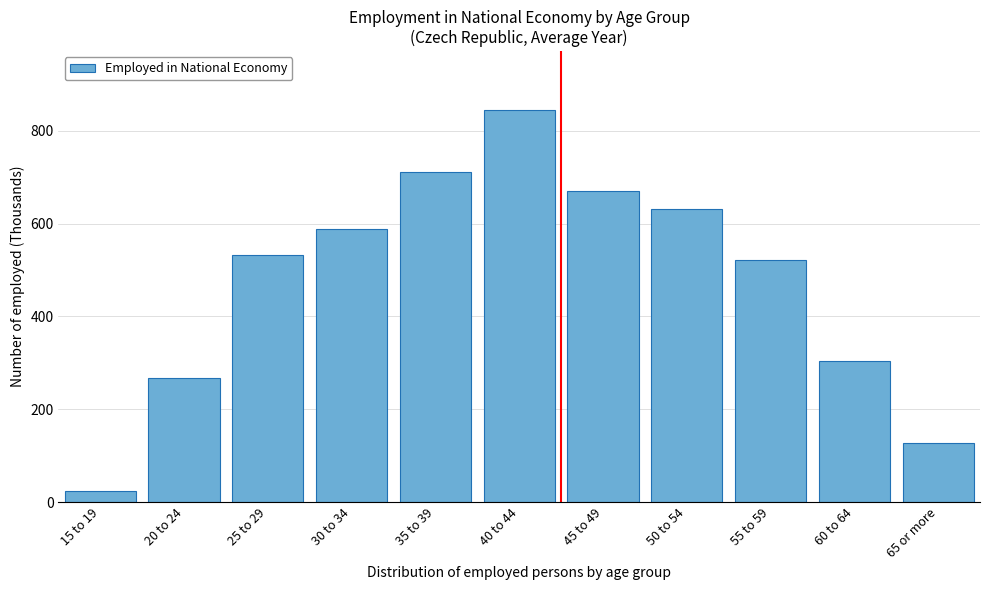

Reading left to right, extract all data points from this chart.

15 to 19=22.9	20 to 24=268.3	25 to 29=532.2	30 to 34=588.0	35 to 39=710.5	40 to 44=844.6	45 to 49=670.5	50 to 54=630.8	55 to 59=522.0	60 to 64=304.0	65 or more=127.7